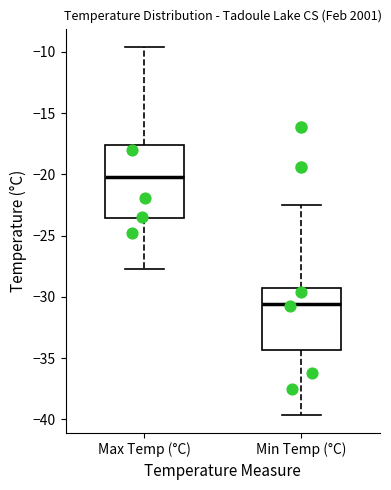

Reading left to right, read every box against the y-axis: the position of its median line, the range the box covers, and the ends of its whiskers. The values are not printed on the chart, so give them approximately, as read against the axis.

Max Temp (°C): median -20.0, box -23.5 to -17.5, whiskers -27.5 to -9.5
Min Temp (°C): median -30.5, box -34.5 to -29.0, whiskers -39.5 to -22.5